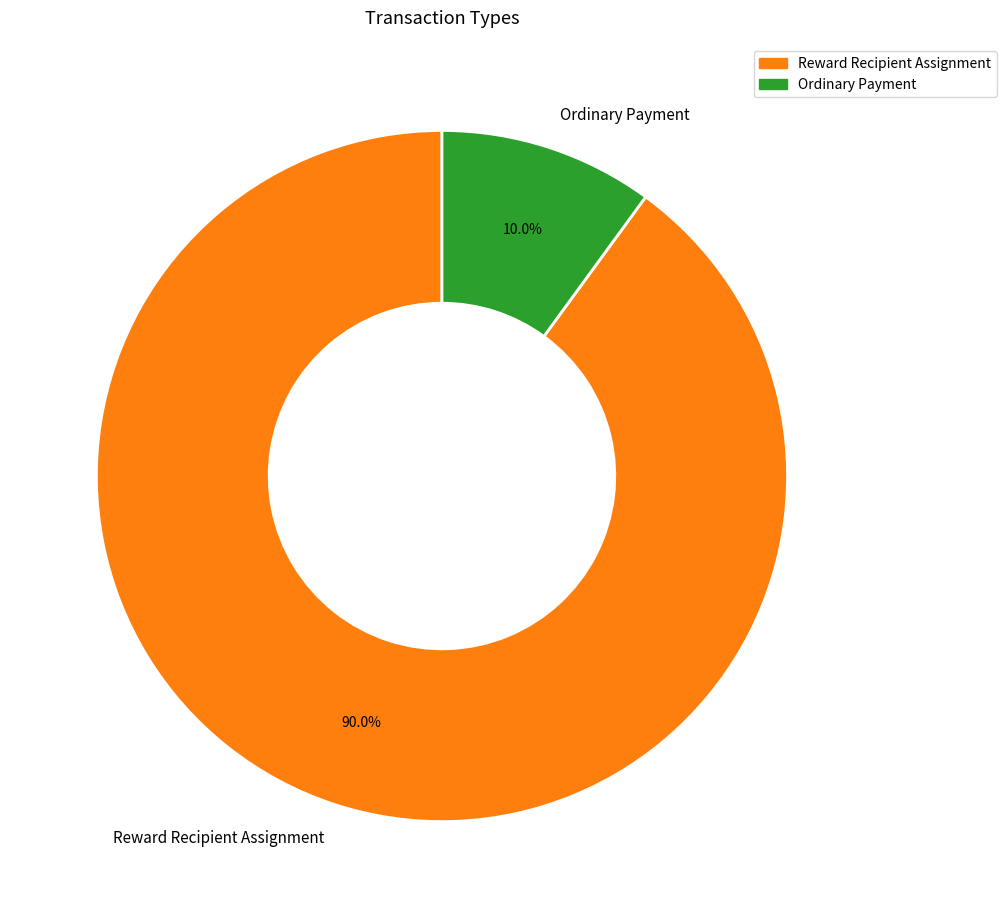

Which category has the smallest portion of the pie?

Ordinary Payment